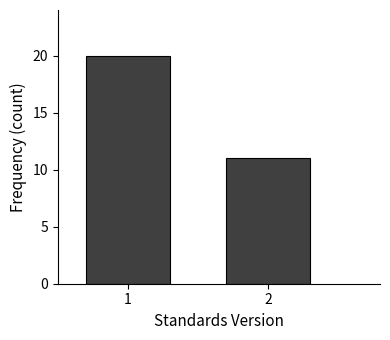

Reading right to left, list all the values displayed in this chart.

11	20